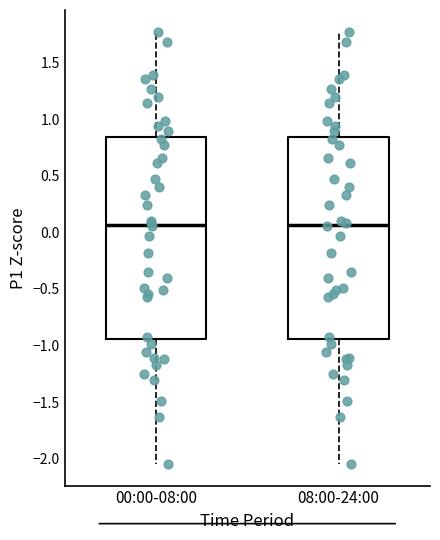

Reading left to right, transcribe this box plot: for each box, give where its median line is, the range the box spans, and where its two whiskers end, as read against the y-axis. The values are not printed on the chart, so give them approximately, as read against the axis.

00:00-08:00: median 0.05, box -0.95 to 0.85, whiskers -2.05 to 1.80
08:00-24:00: median 0.05, box -0.95 to 0.85, whiskers -2.05 to 1.80